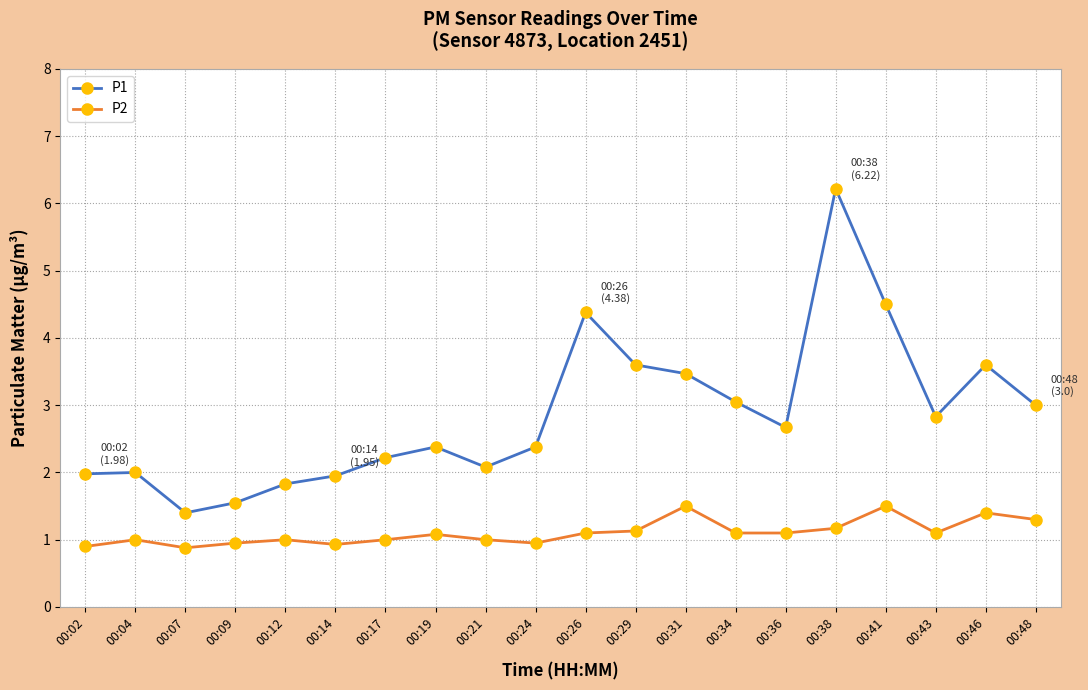

Is it true that P1 equals 1.3 at 00:43?

False